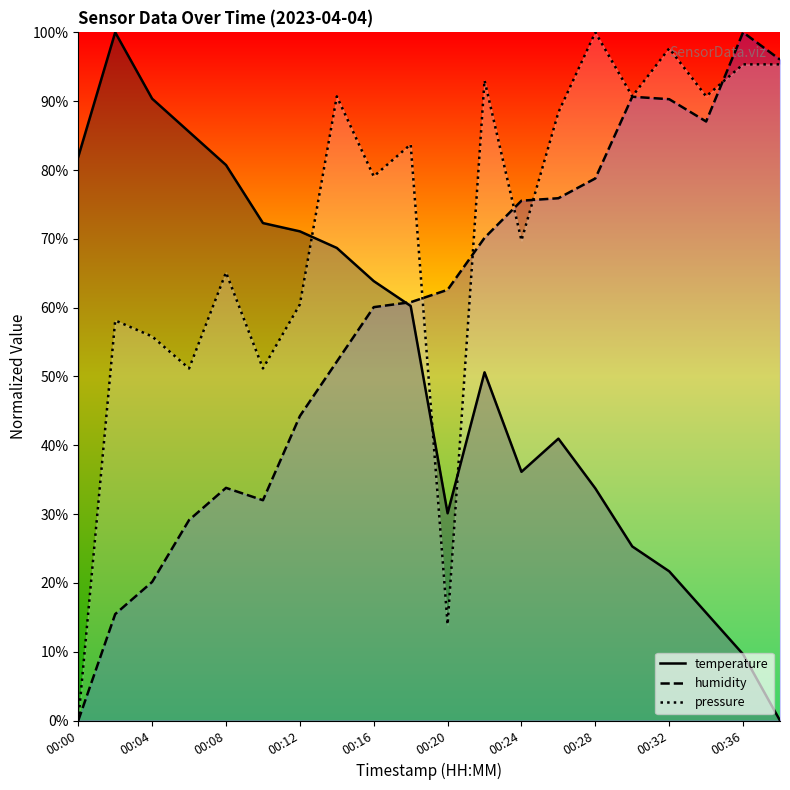

At which label does pressure reach its peak?

00:28